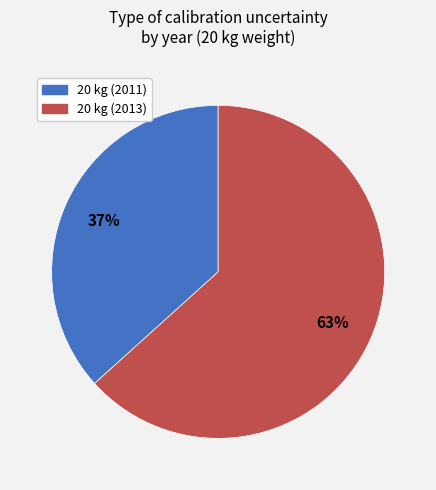

To the nearest percent, what is the average slice percentage?

50%